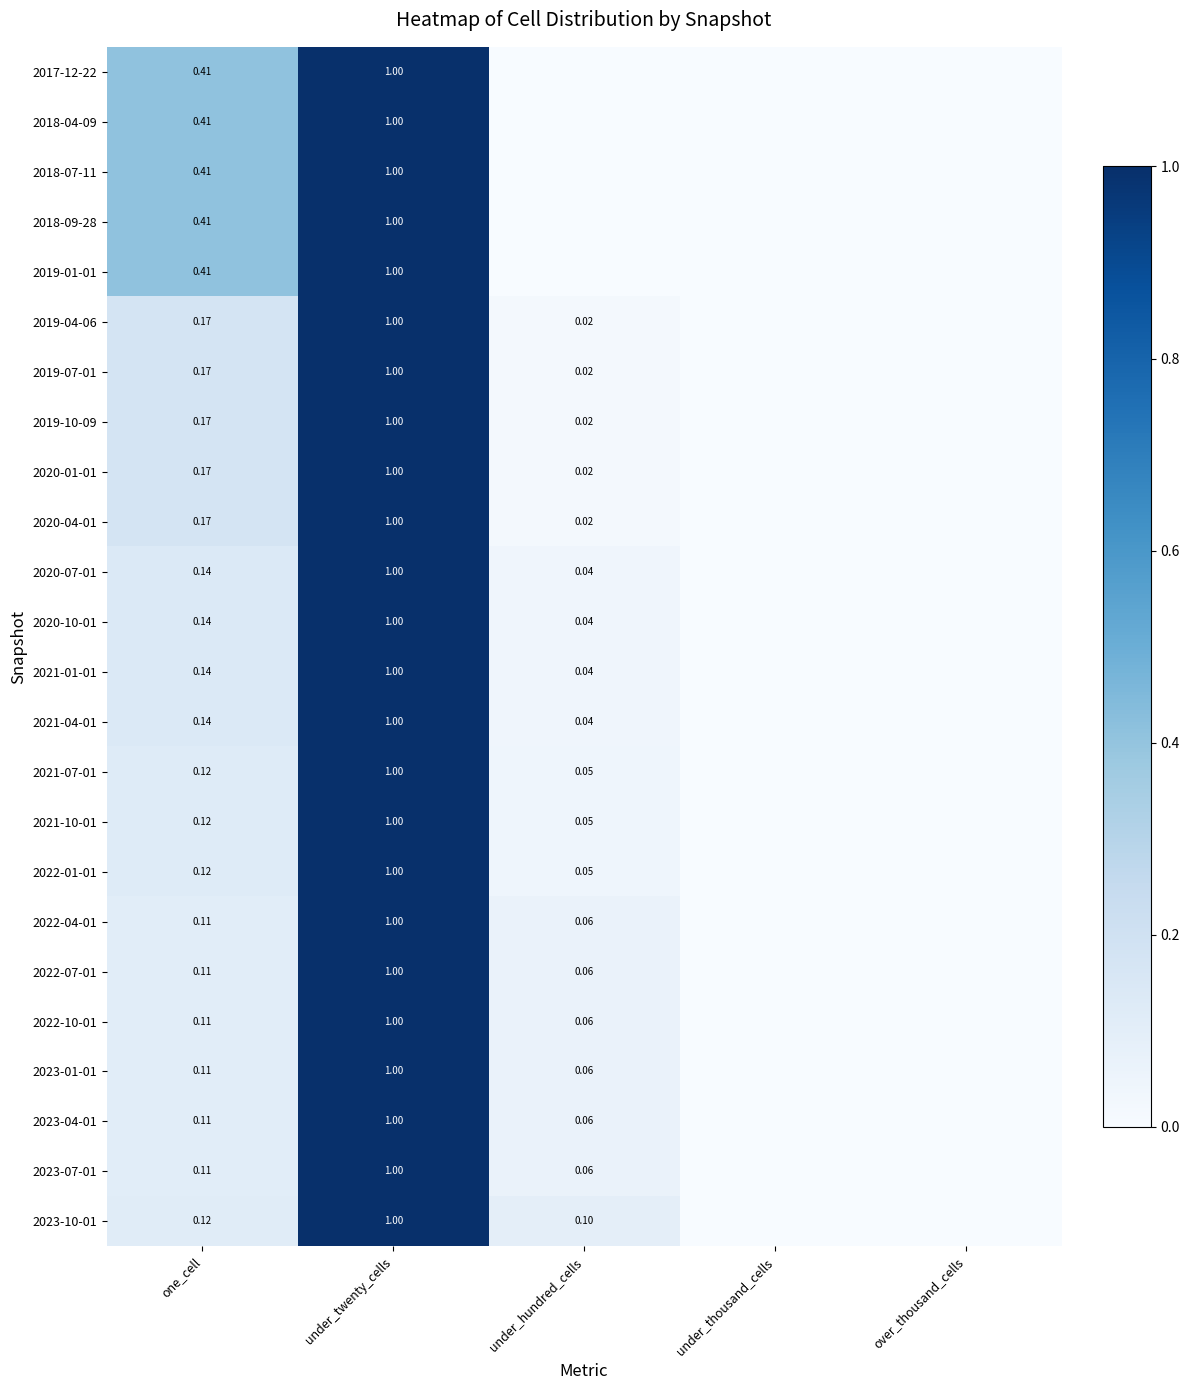

True or false: 2019-07-01 has a value of 0.0 at under_thousand_cells.

True